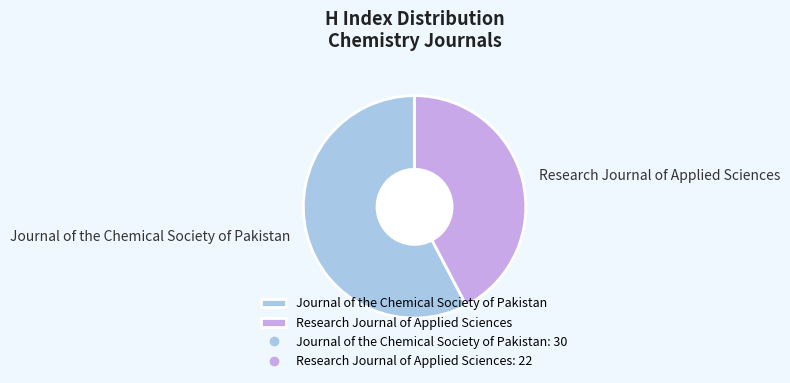

True or false: Research Journal of Applied Sciences accounts for 50% of the total.

False